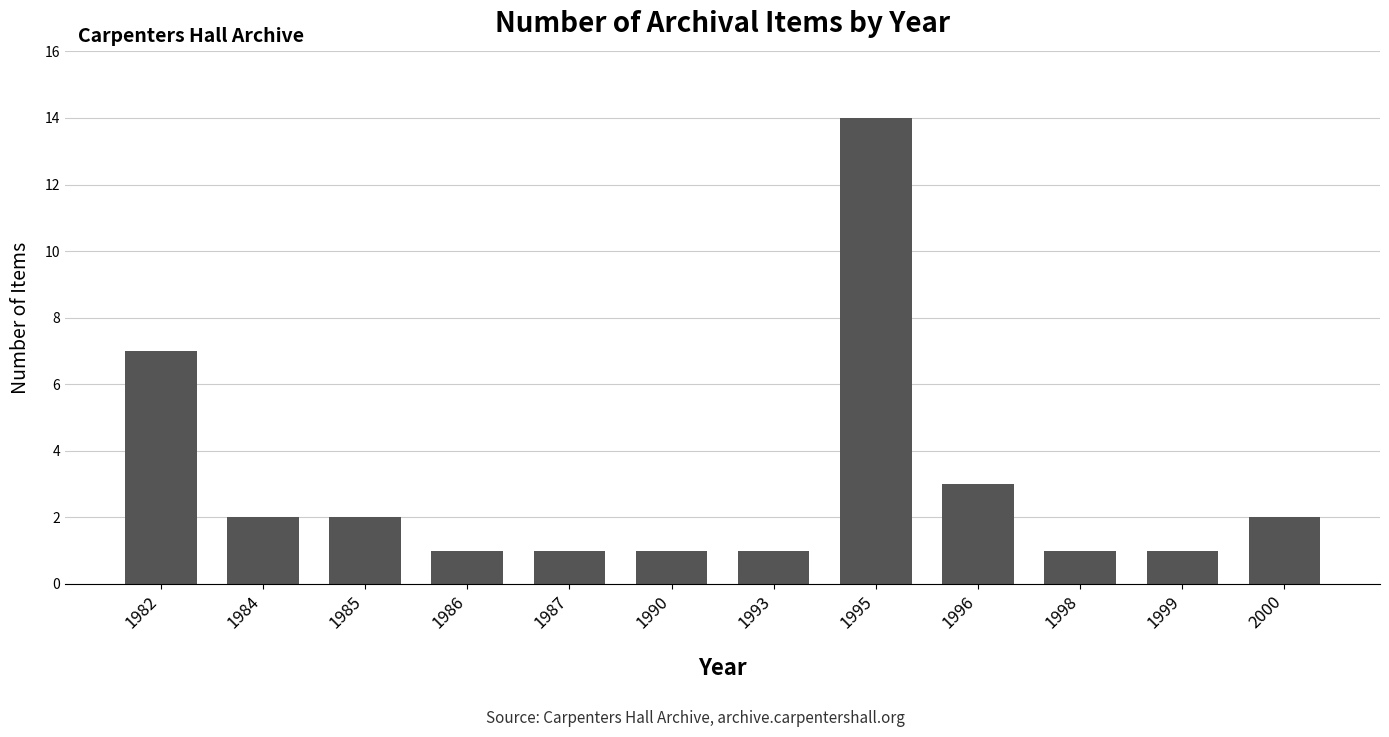

Which label corresponds to the largest value in the chart?

1995